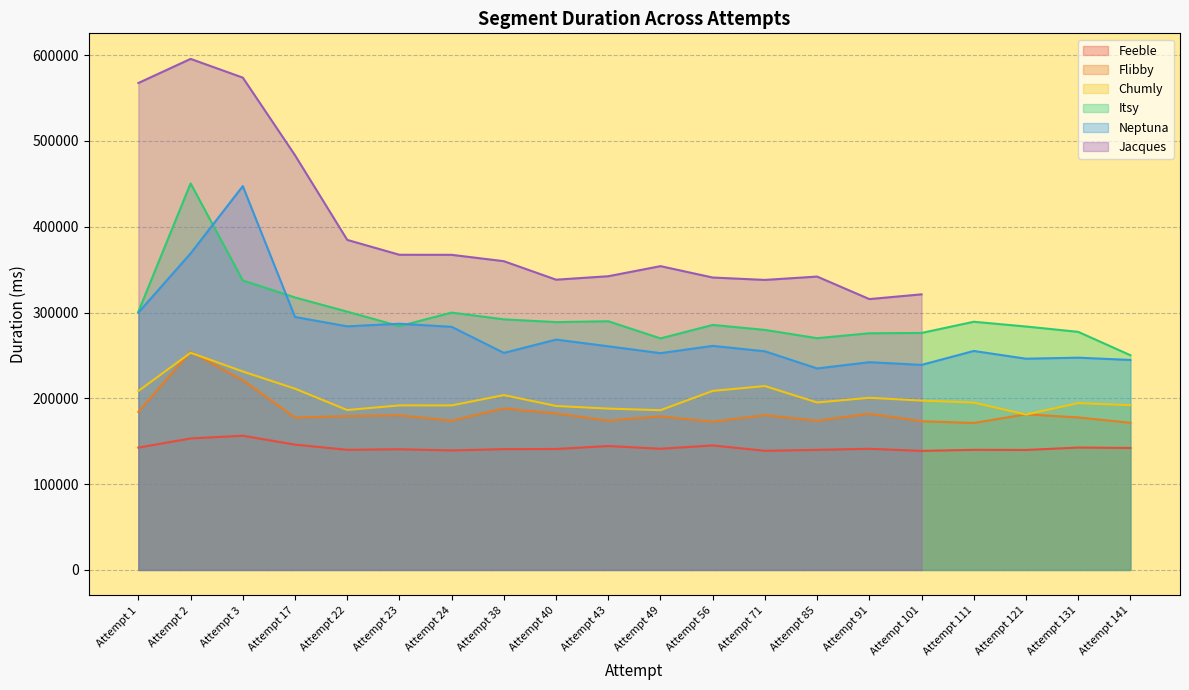

In Flibby, how many points are higher than both neighbors (excluding endpoints)?

7